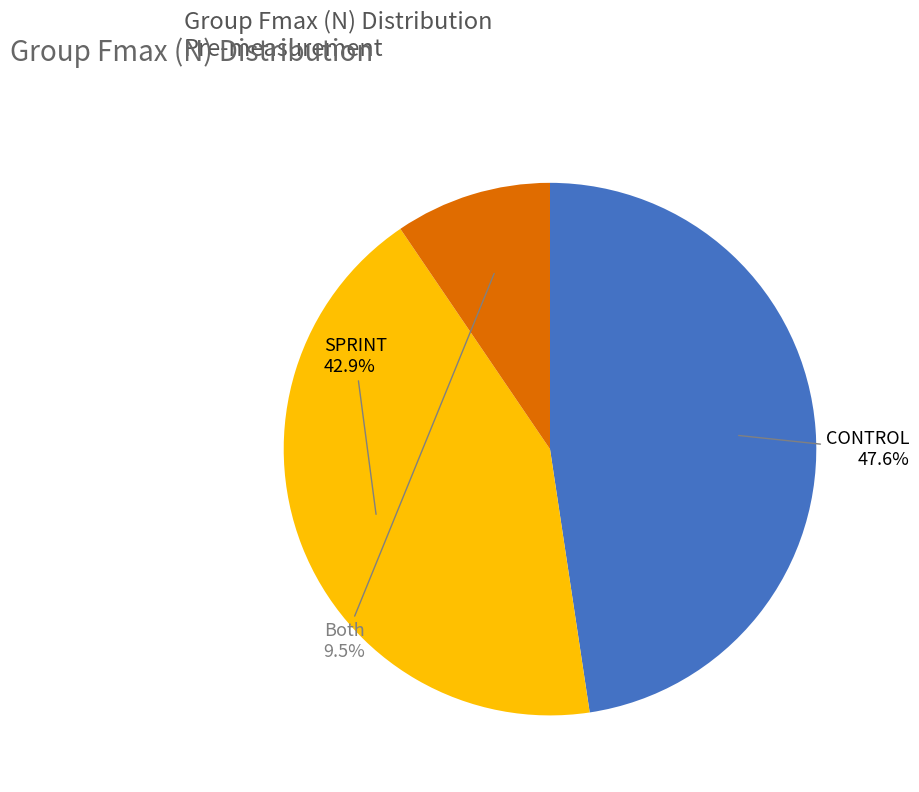

Does any single category account for the majority?

No